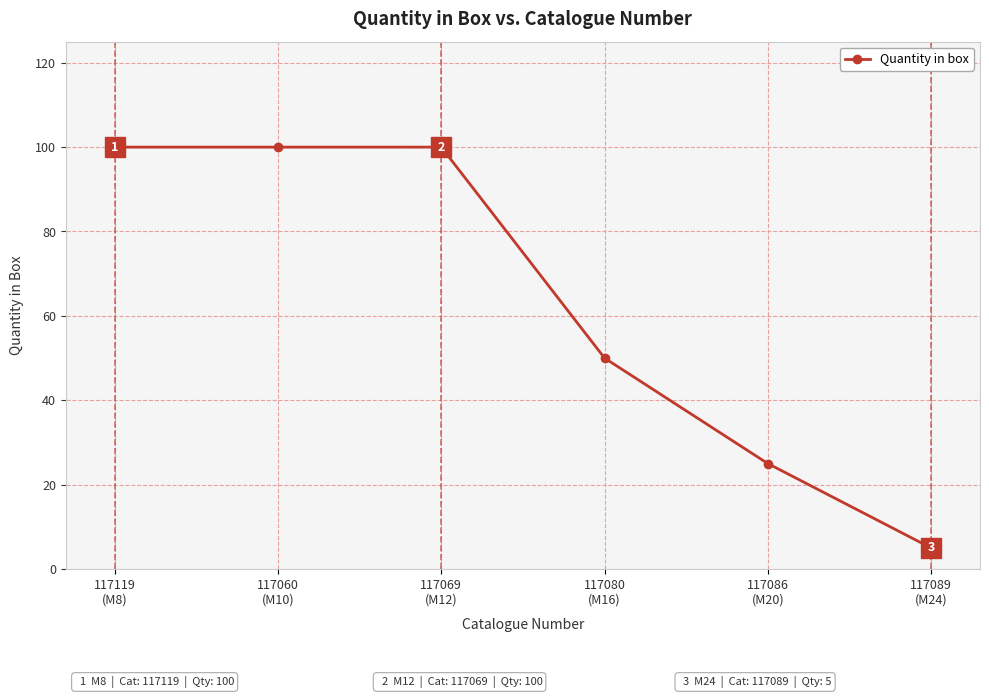

What is the label of the 4th point from the right?

117069
(M12)